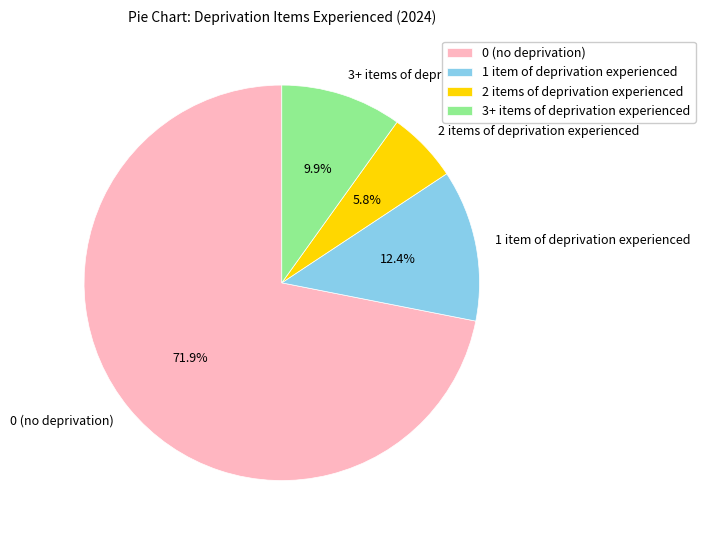

To the nearest percent, what is the combined percentage of 1 item of deprivation experienced and 2 items of deprivation experienced?

18%